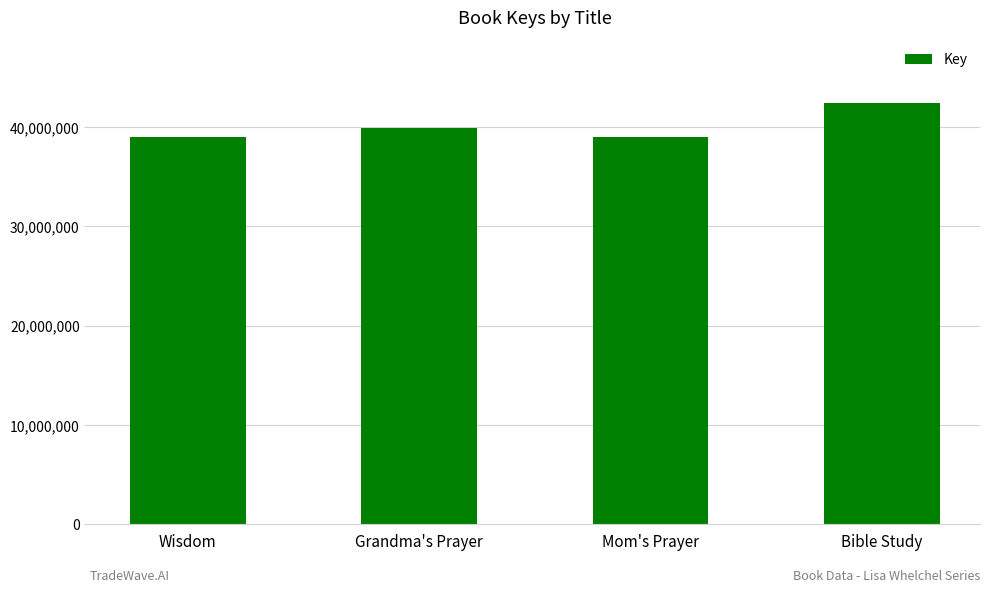

What is the minimum value shown in the chart?

38978318